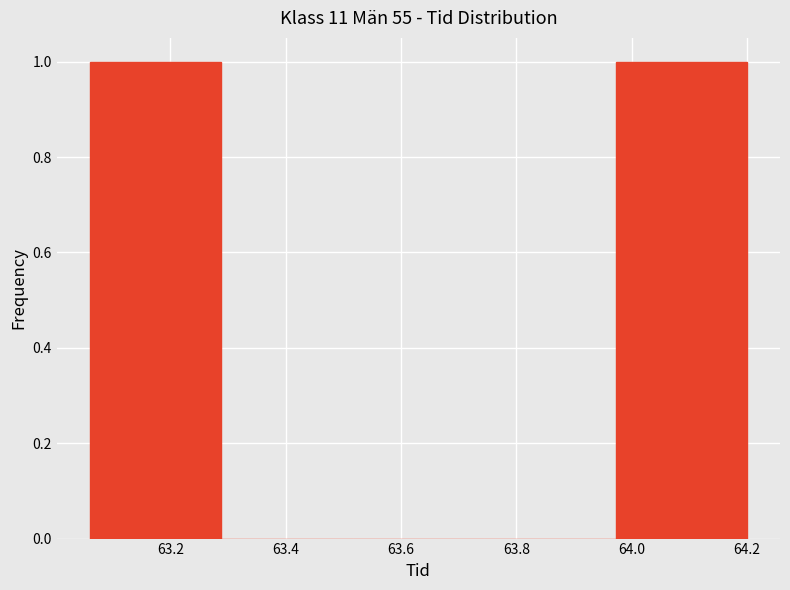

Reading left to right, transcribe this chart: for each bar, give the range it covers on the x-axis and its height. Neither the bar edges nor the heights are printed on the chart, so give them approximately, as read against the axes.

63.060 to 63.288: 1
63.288 to 63.516: 0
63.516 to 63.744: 0
63.744 to 63.972: 0
63.972 to 64.200: 1